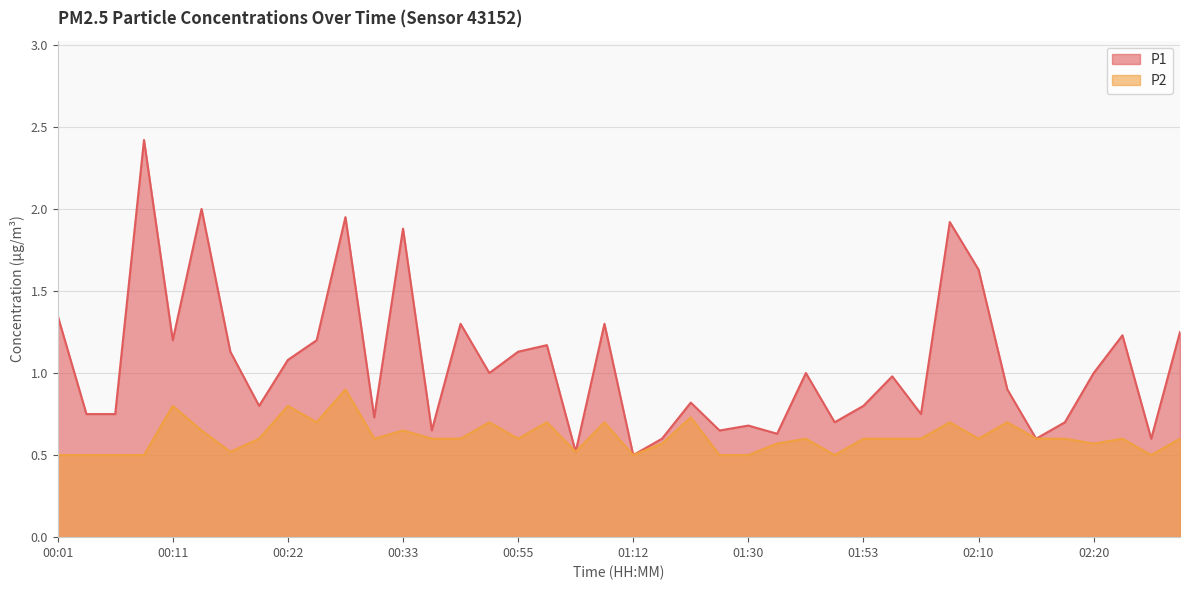

What is the greatest value displayed?

2.4